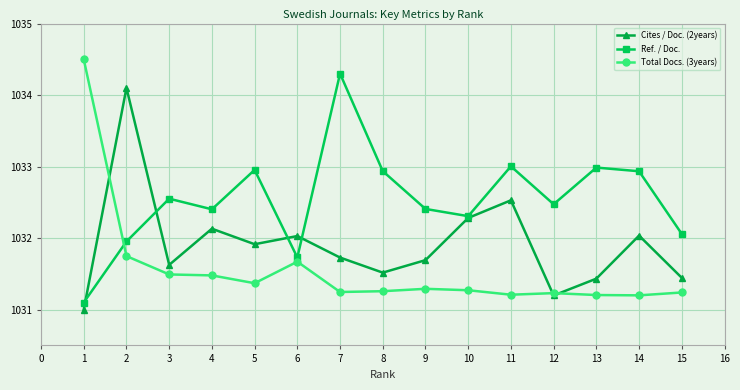

In Ref. / Doc., how many points are higher than both neighbors (excluding endpoints)?

5